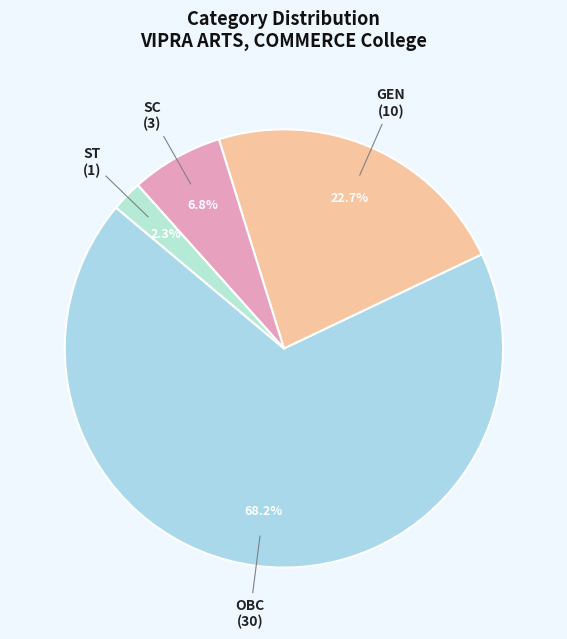

How many segments does this pie chart have?

4